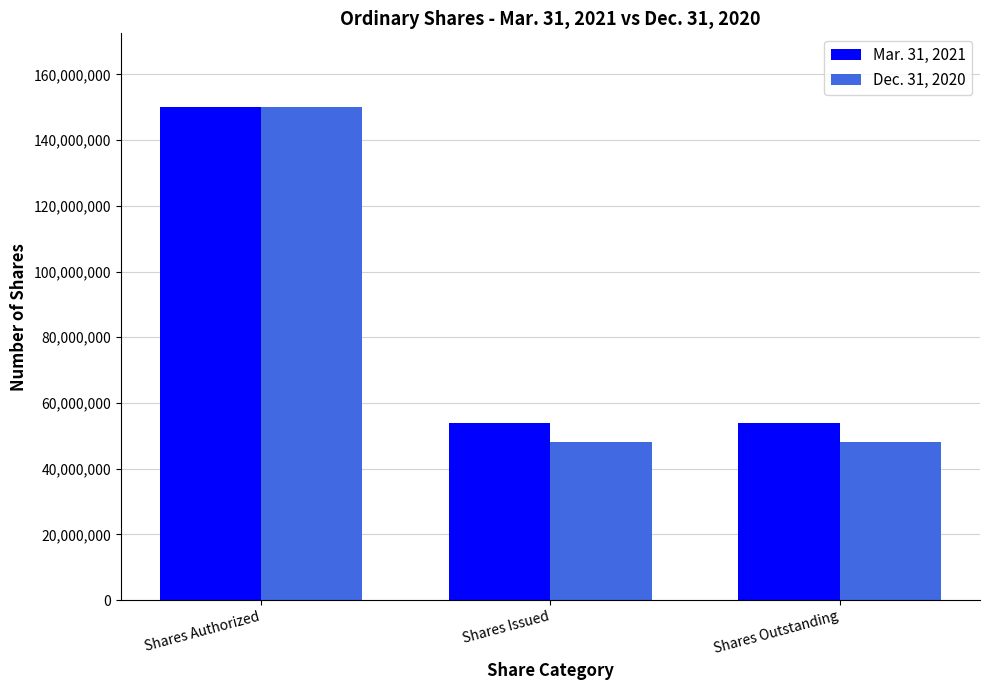

Is the value of Dec. 31, 2020 at Shares Outstanding greater than the value of Mar. 31, 2021 at Shares Authorized?

No